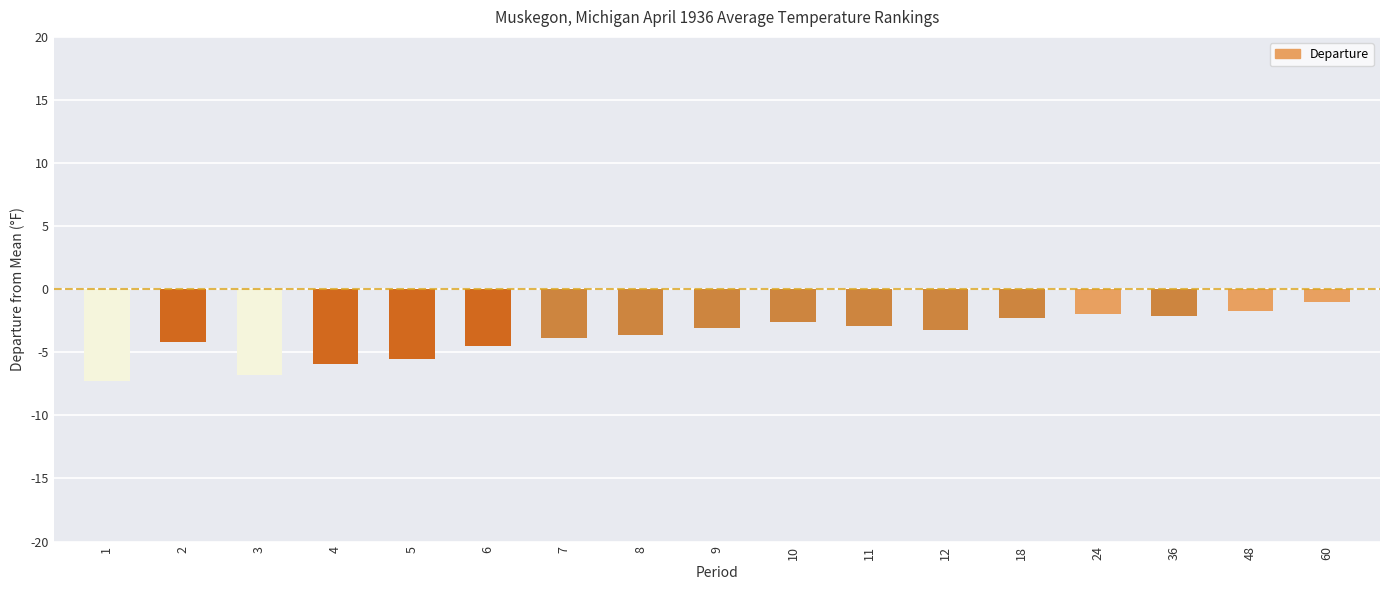

What is the change in value from 11 to 24?

+0.9